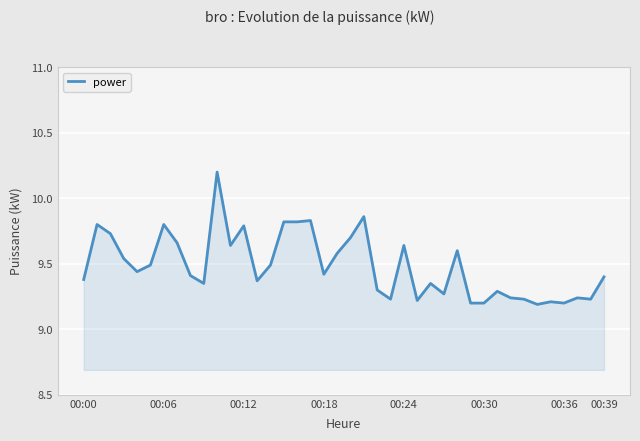

What is the maximum value shown in the chart?

10.2